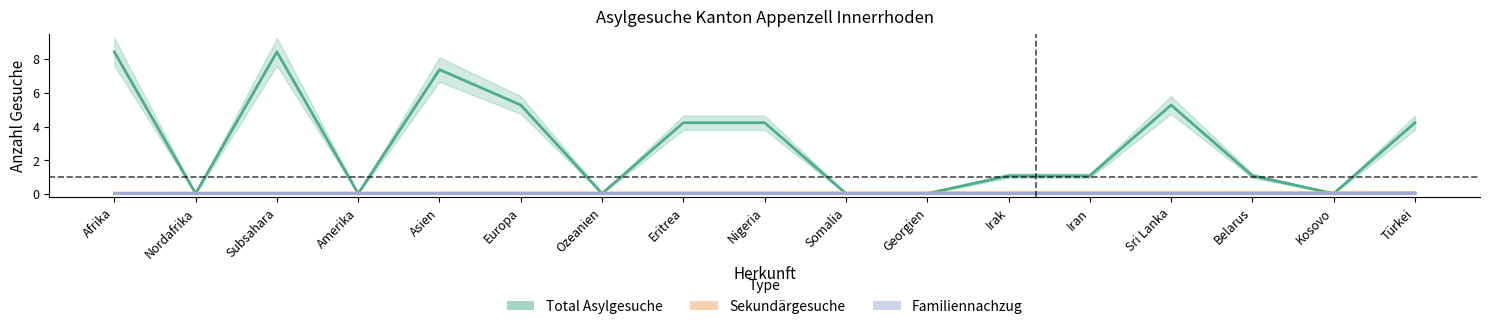

What is the highest value of the Primärgesuche series?

8.4